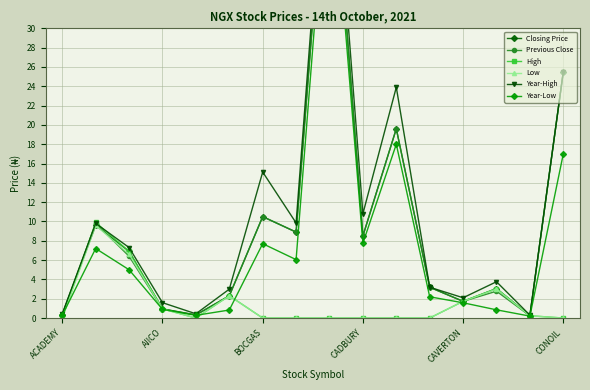

At how many categories does at least one series exceed 12?

4